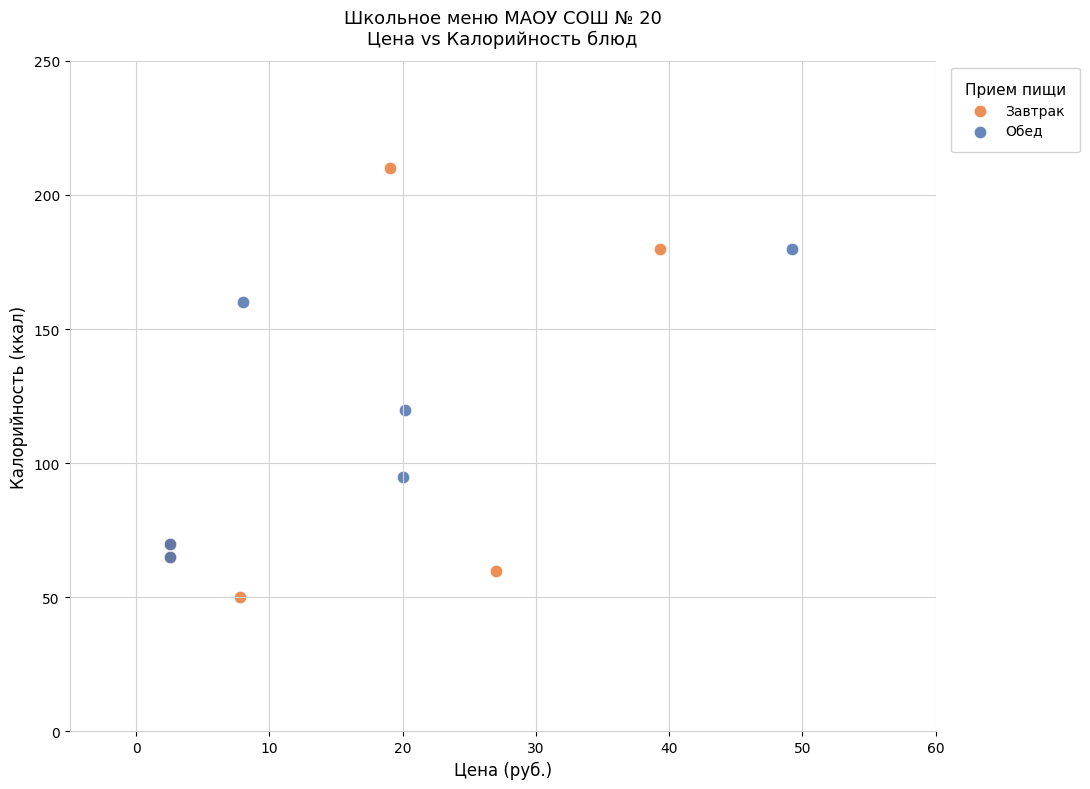

Which series reaches the maximum Y coordinate?

Завтрак